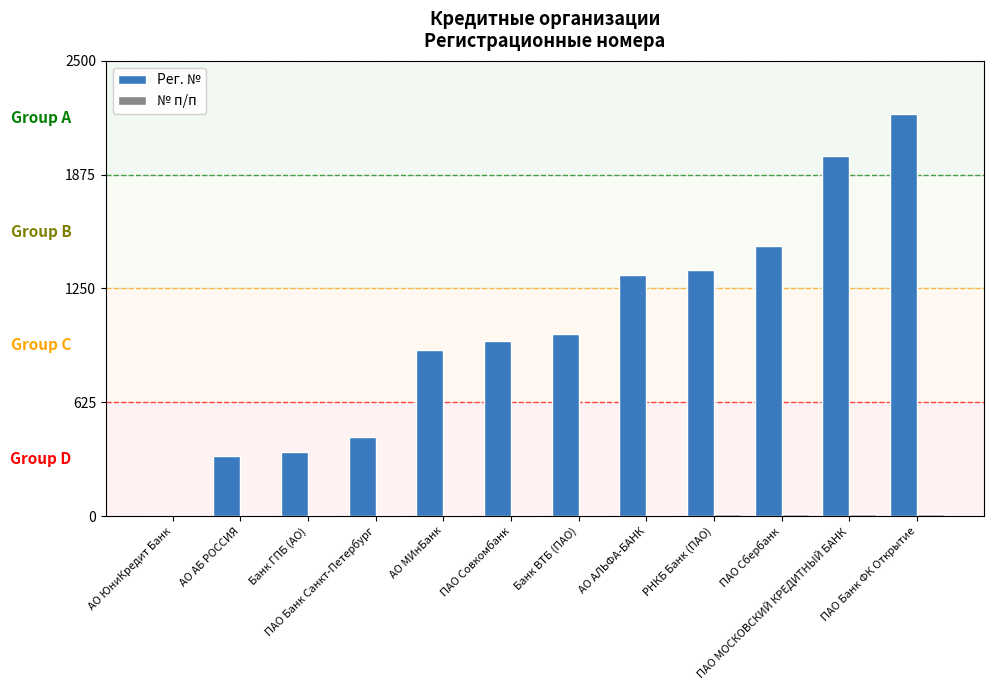

At which label is Рег. № closest to 1105?

Банк ВТБ (ПАО)